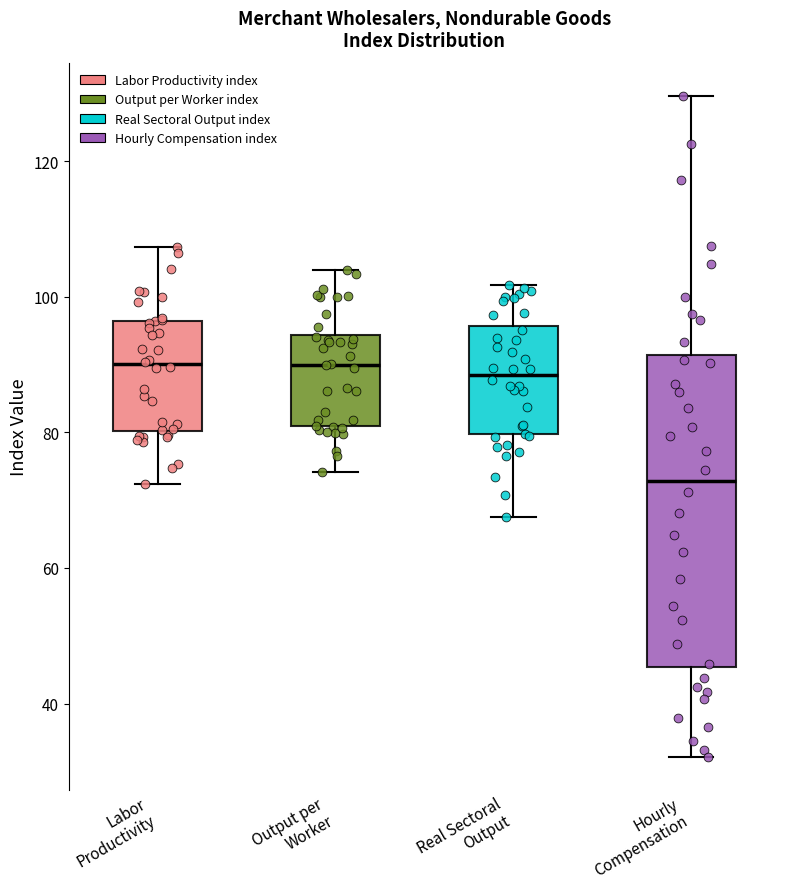

Where does the upper whisker of the box for Labor Productivity end on the y-axis? The values are not printed on the chart, so give them approximately, as read against the axis.

108